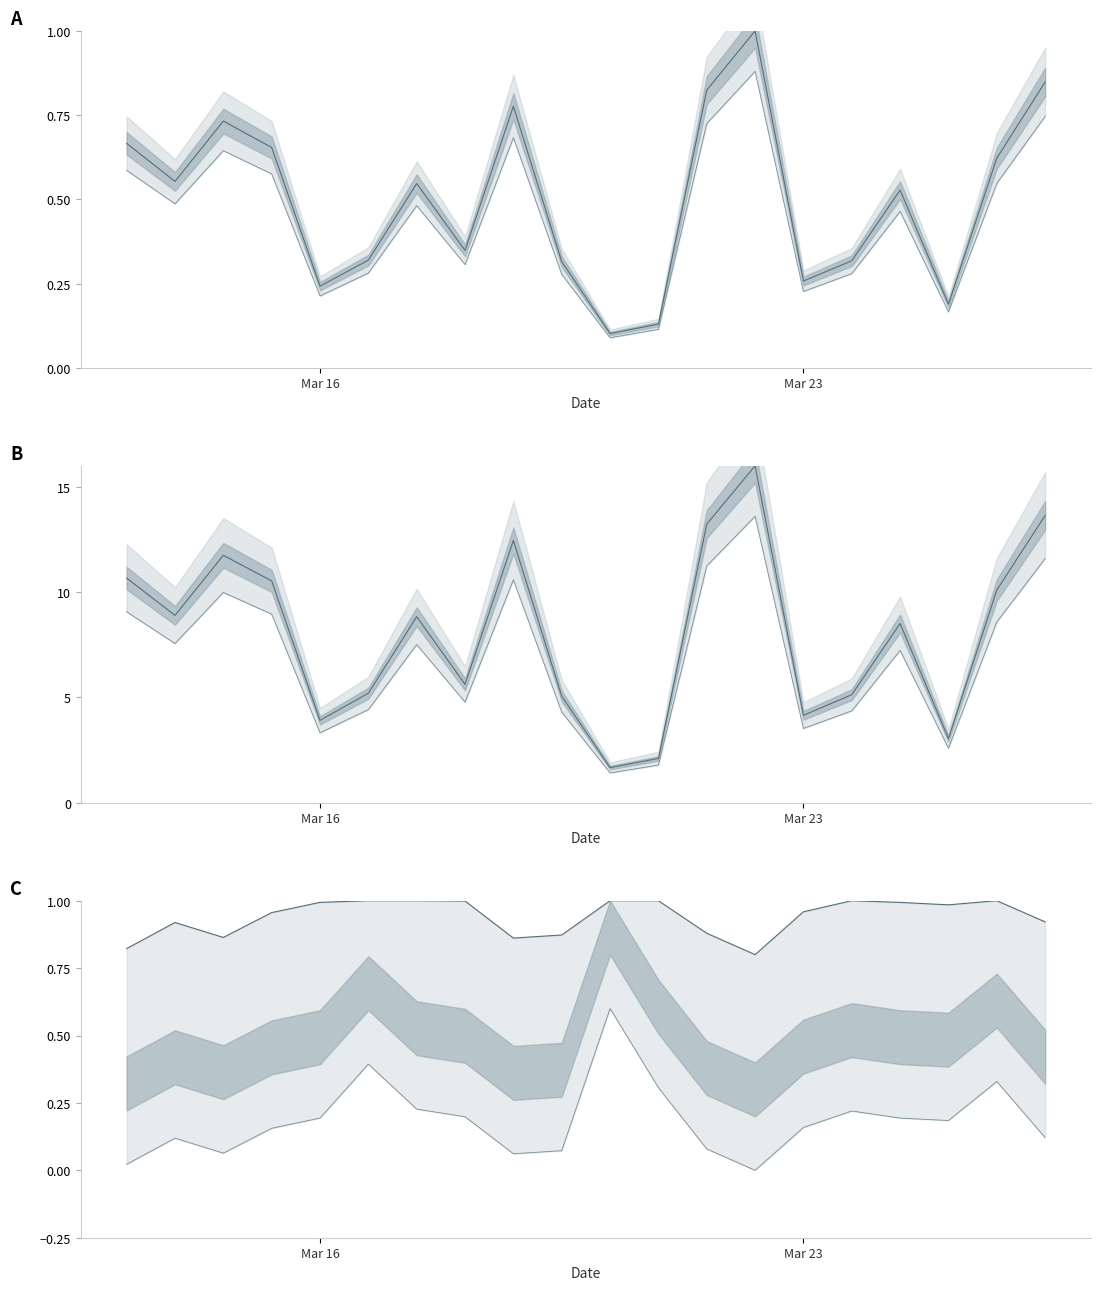

How many P2 values are between 0 and 1?

20